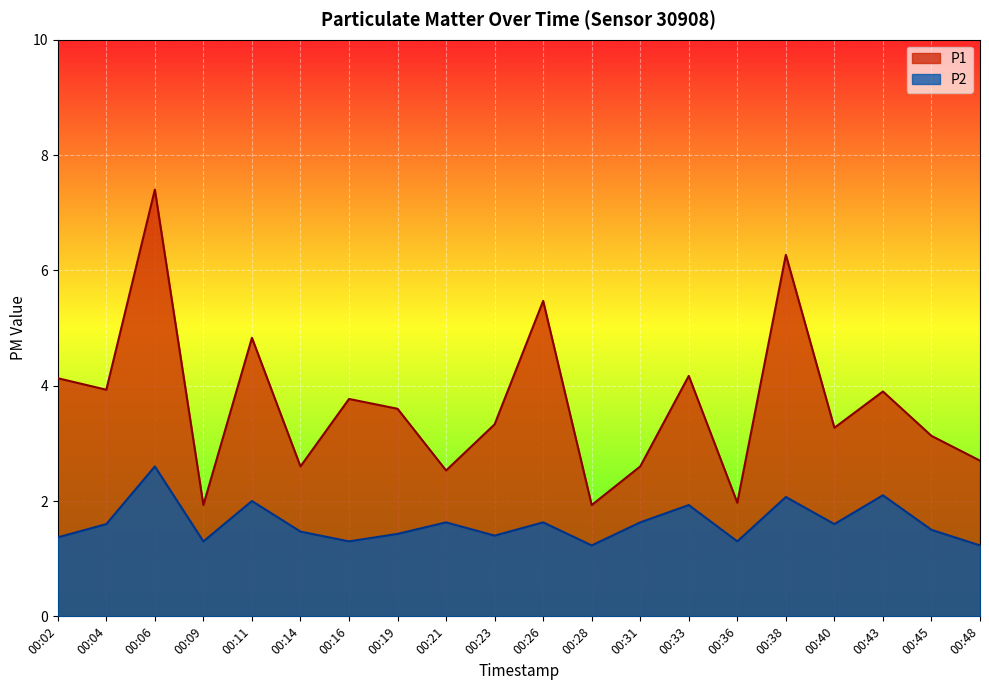

What is the maximum value for P1?

7.4